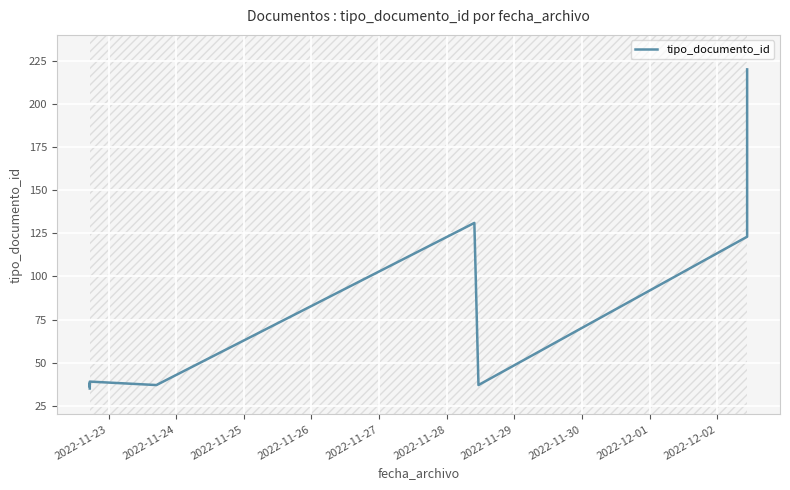

Count the number of data series in this chart.

1